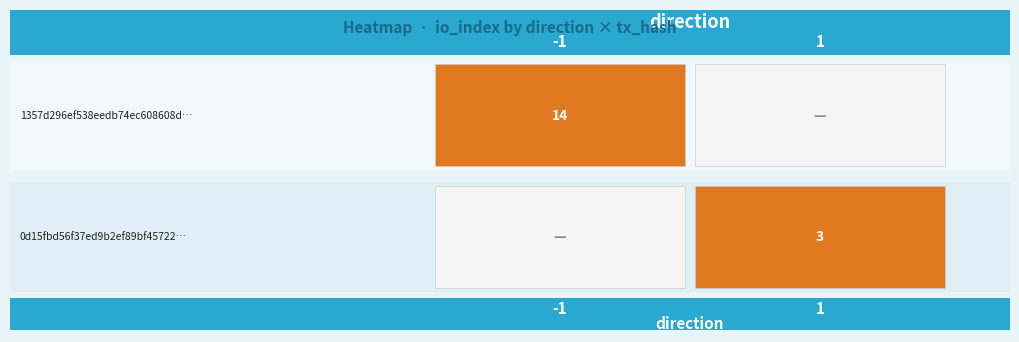

The 0d15fbd56f37ed9b2ef89bf457224db93f86711… series shows 3 at io_index. True or false?

True